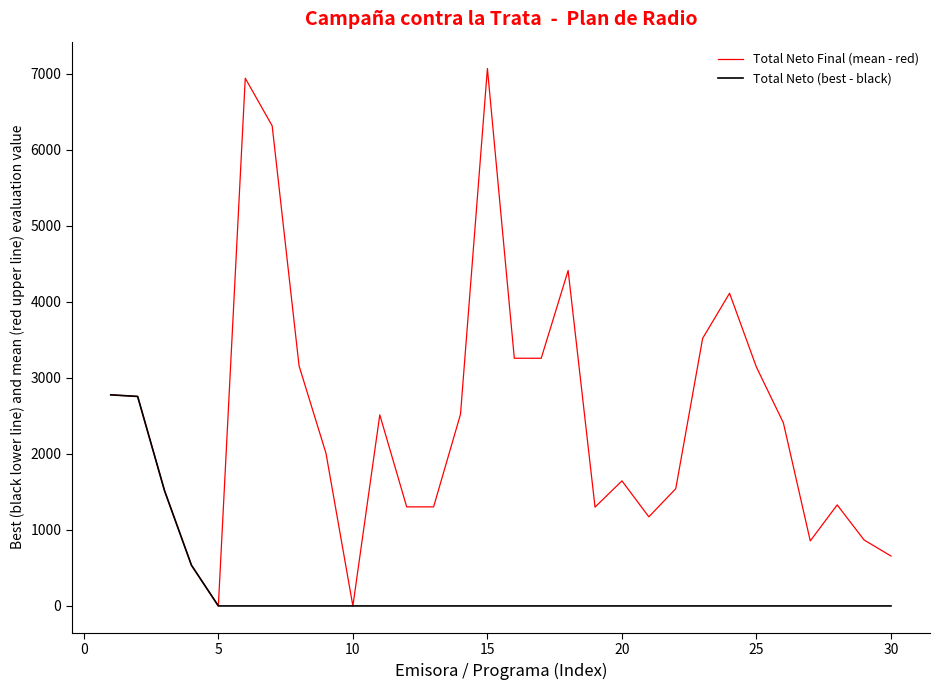

What is the difference between the maximum and minimum values in the Total Neto (best - black) series?

2777.5